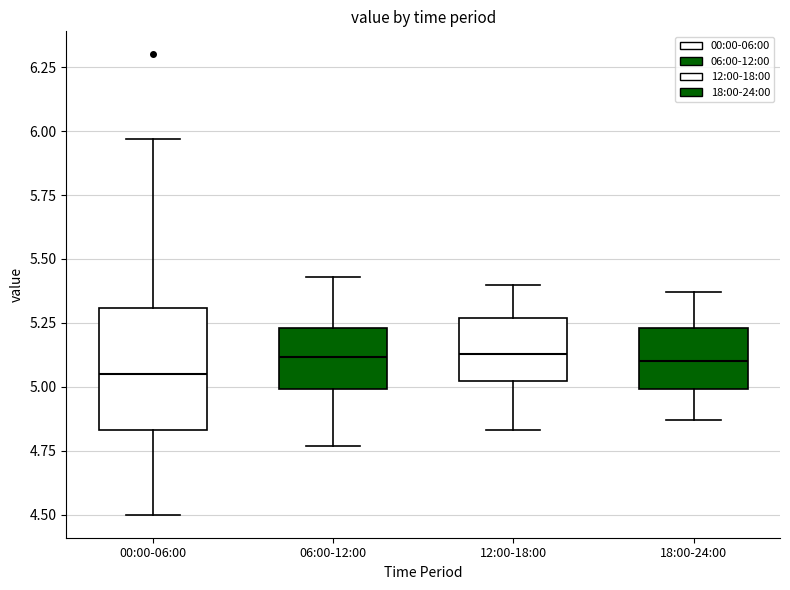

Reading left to right, read every box against the y-axis: the position of its median line, the range the box covers, and the ends of its whiskers. The values are not printed on the chart, so give them approximately, as read against the axis.

00:00-06:00: median 5.05, box 4.85 to 5.30, whiskers 4.50 to 5.95
06:00-12:00: median 5.10, box 5.00 to 5.25, whiskers 4.75 to 5.45
12:00-18:00: median 5.15, box 5.00 to 5.25, whiskers 4.85 to 5.40
18:00-24:00: median 5.10, box 5.00 to 5.25, whiskers 4.85 to 5.35